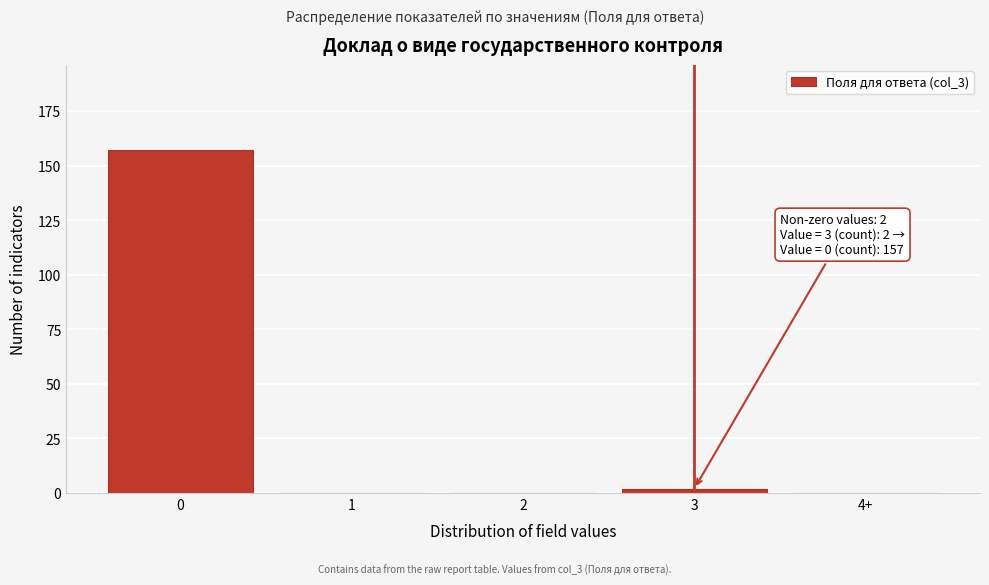

Reading left to right, extract all data points from this chart.

0=157	1=0	2=0	3=2	4+=0